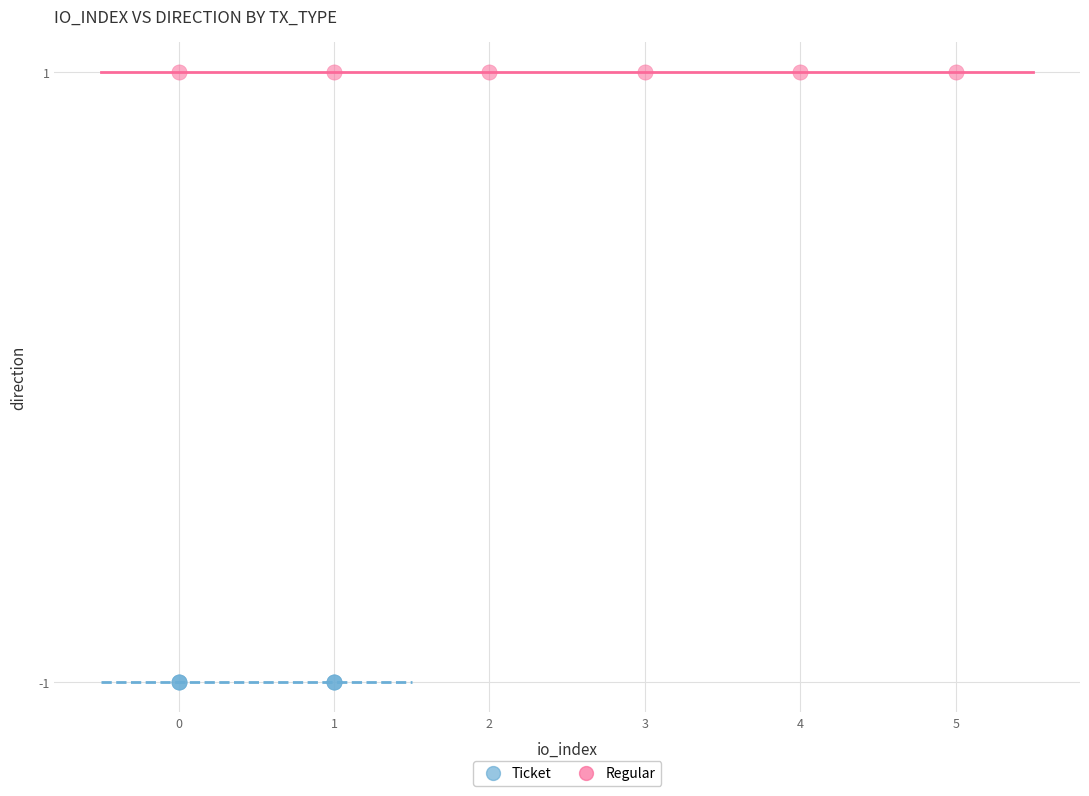

Which series reaches the maximum Y coordinate?

Regular